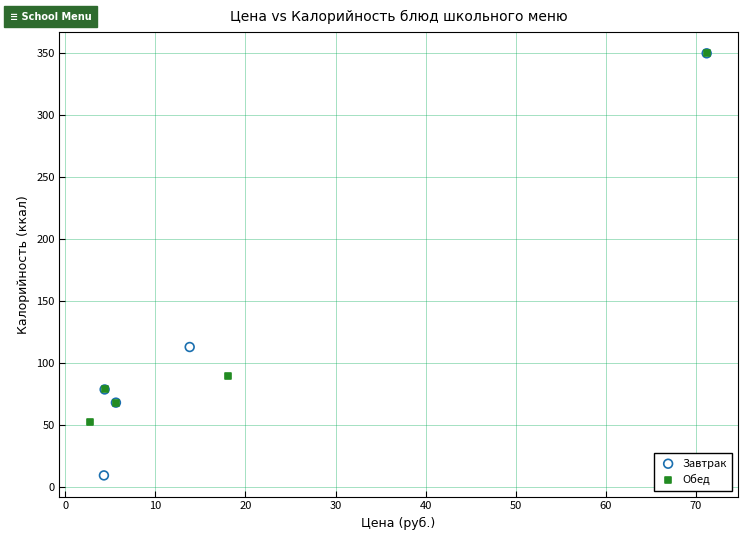

Which series has the largest Y range (max minus min)?

Завтрак